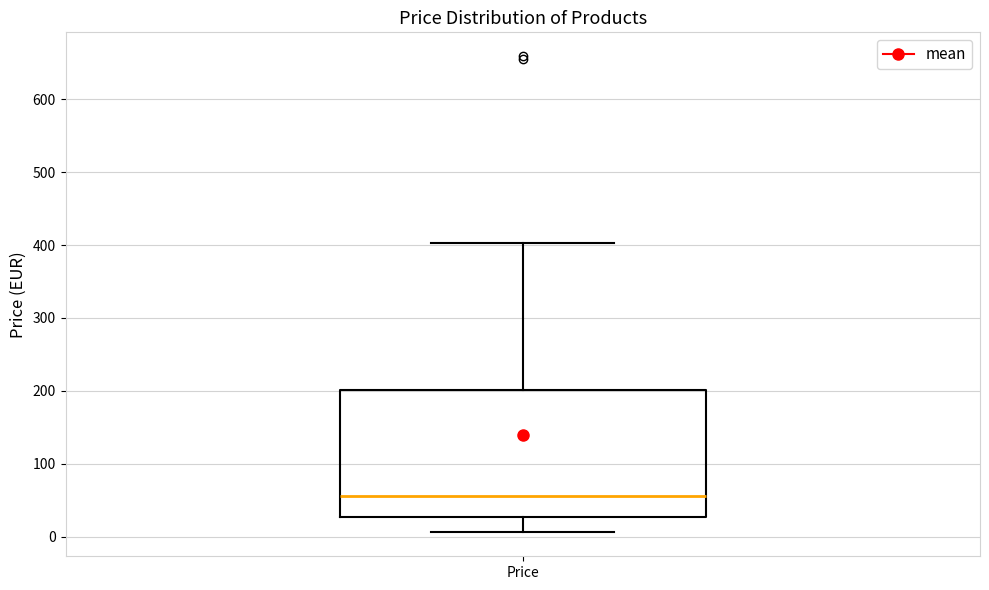

Where is the lower edge of the box for Price on the y-axis? The values are not printed on the chart, so give them approximately, as read against the axis.

30